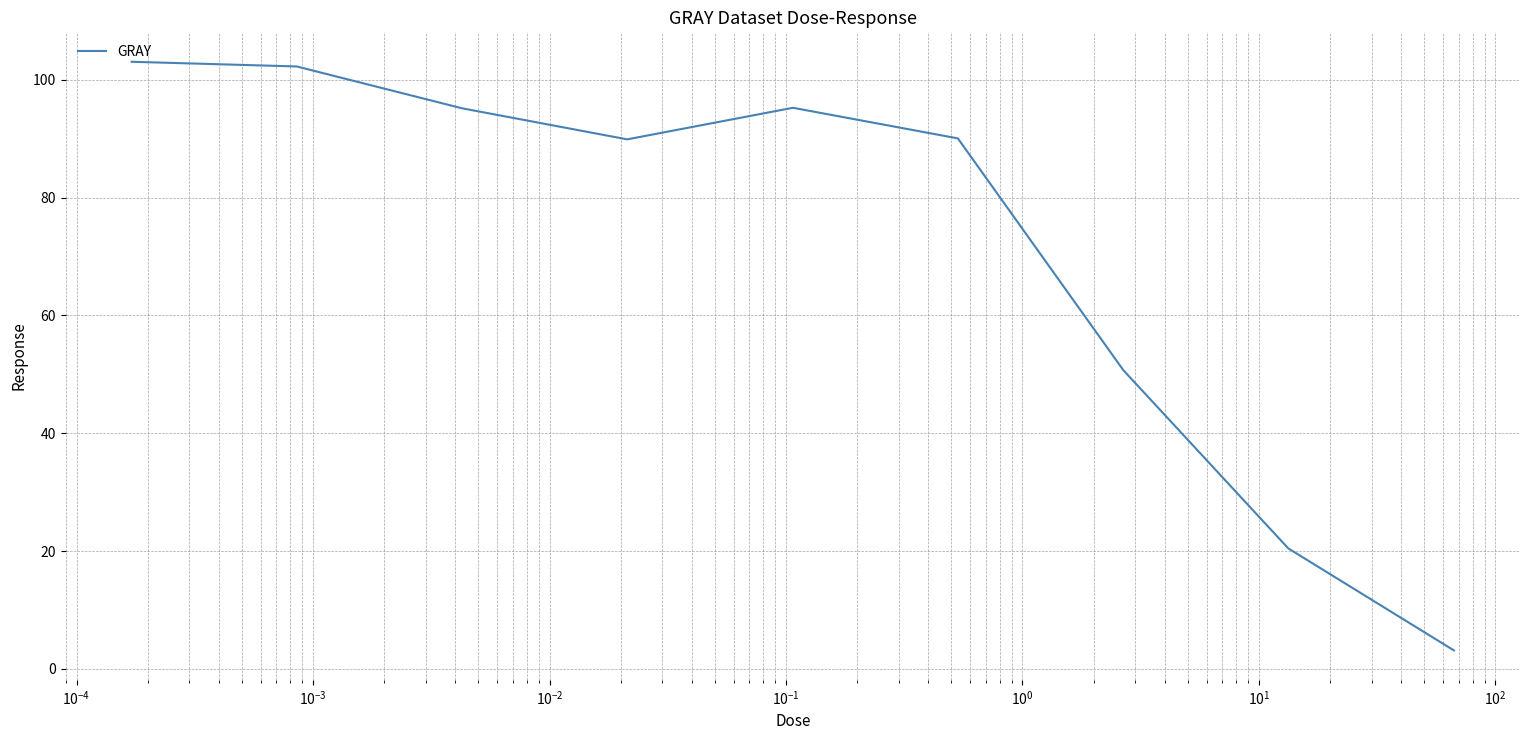

What is the difference between the maximum and minimum values?

99.9